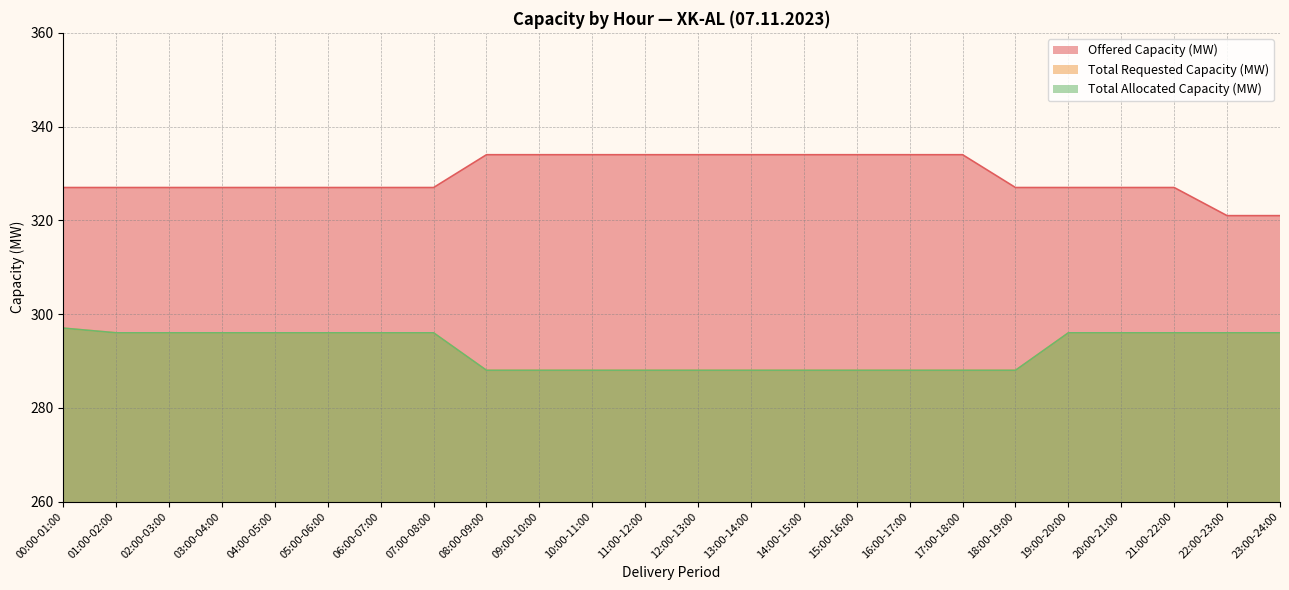

What is the difference between the second highest and minimum values in the Total Requested Capacity (MW) series?

8